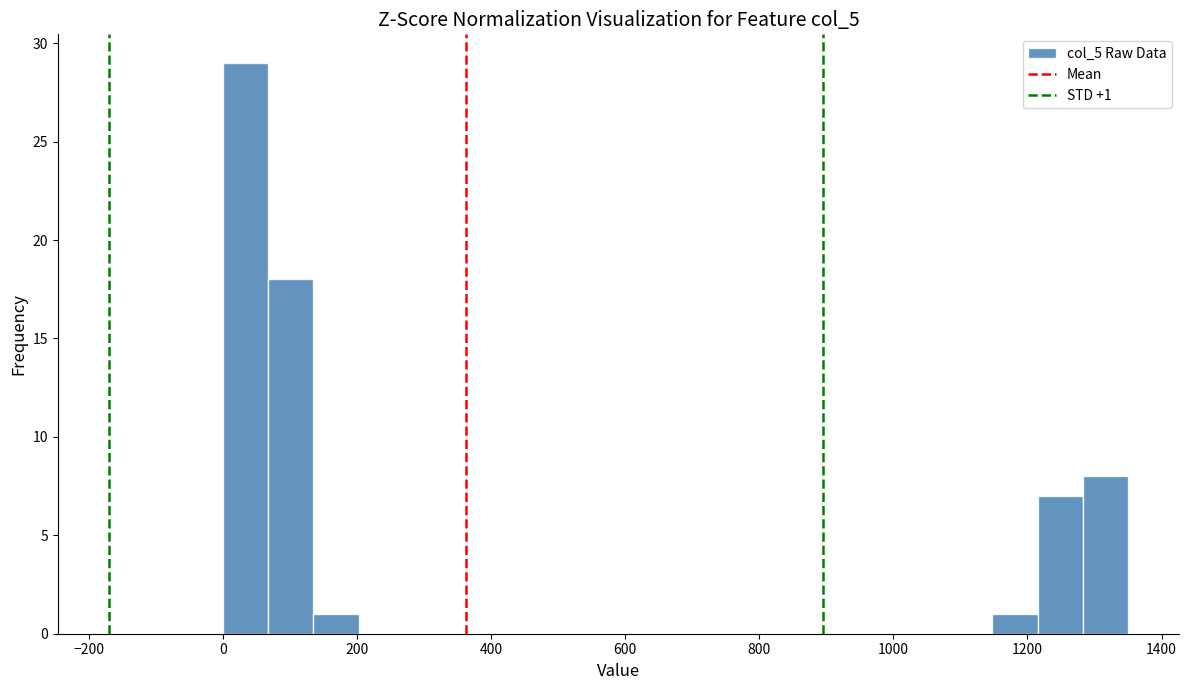

Read against the x-axis, roughly where is the centre of the tallest bar?

40